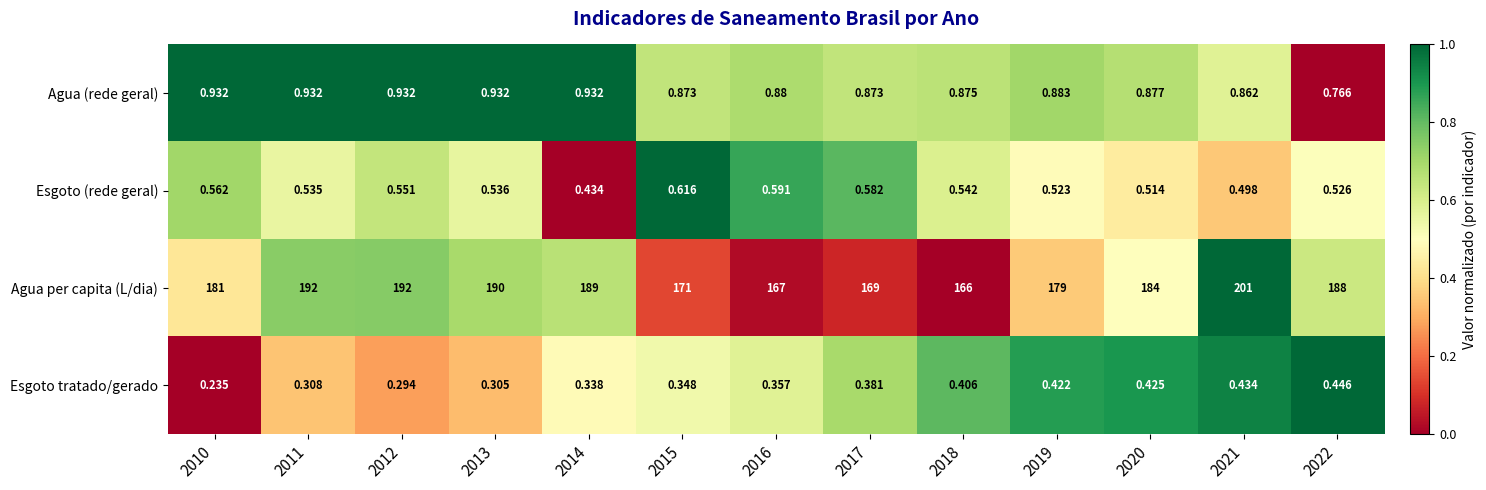

List the series in order of their peak value, lowest first.

Esgoto tratado/gerado, Esgoto (rede geral), Agua (rede geral), Agua per capita (L/dia)